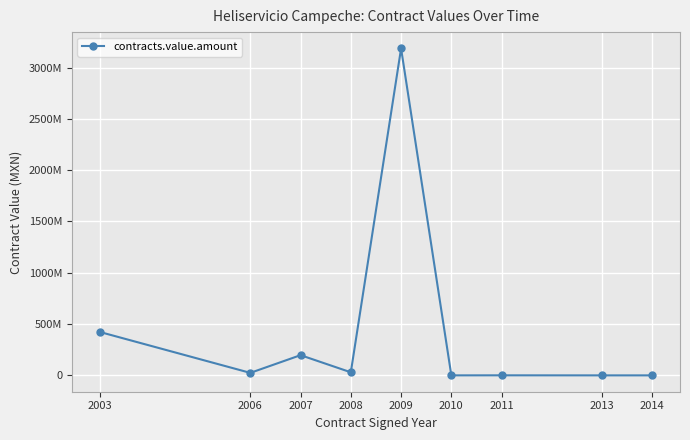

List the labels in order of value, largest first.

2009, 2003, 2007, 2008, 2006, 2011, 2010, 2013, 2014